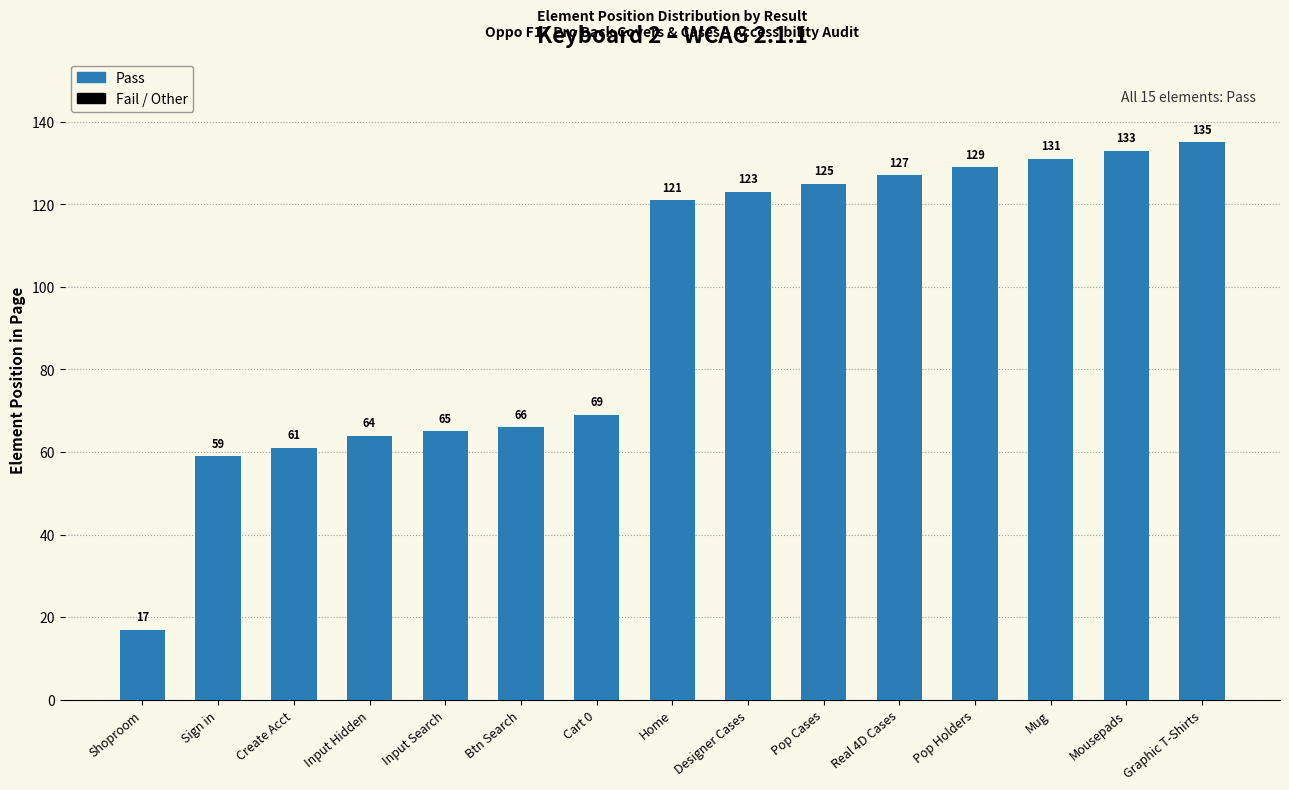

Reading right to left, extract all data points from this chart.

Graphic T-Shirts=135	Mousepads=133	Mug=131	Pop Holders=129	Real 4D Cases=127	Pop Cases=125	Designer Cases=123	Home=121	Cart 0=69	Btn Search=66	Input Search=65	Input Hidden=64	Create Acct=61	Sign in=59	Shoproom=17